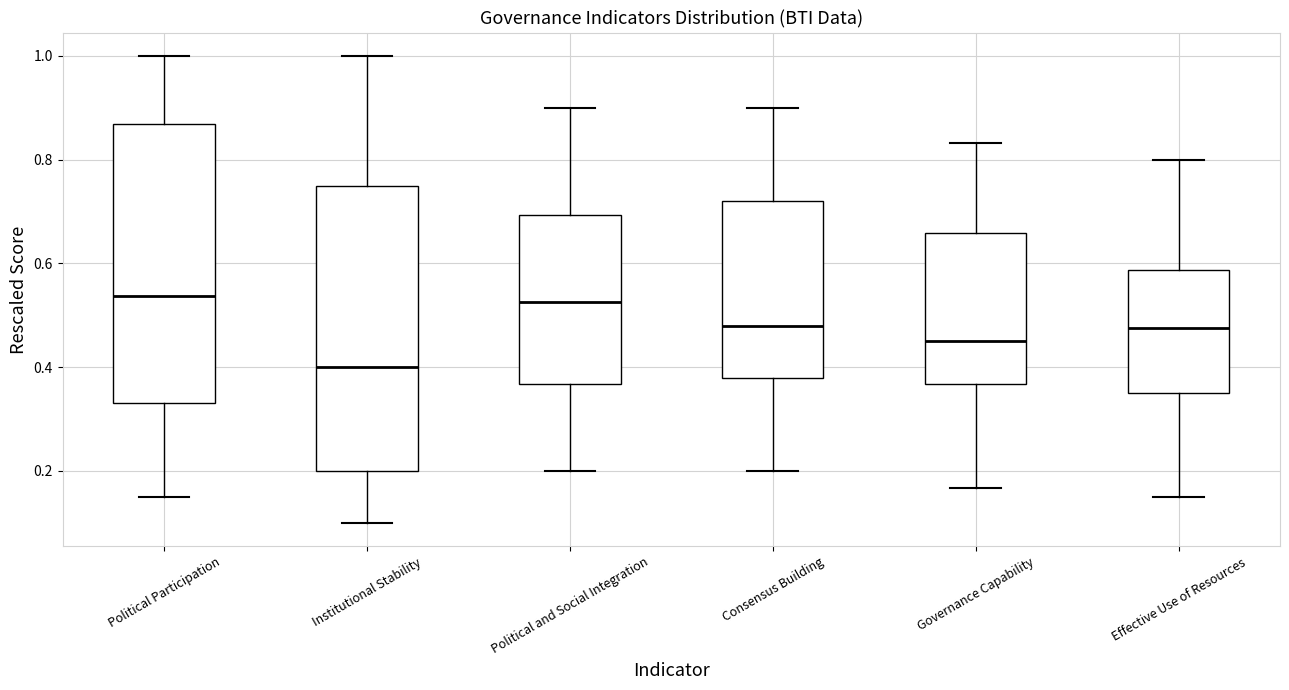

Where is the lower edge of the box for Institutional Stability on the y-axis? The values are not printed on the chart, so give them approximately, as read against the axis.

0.20